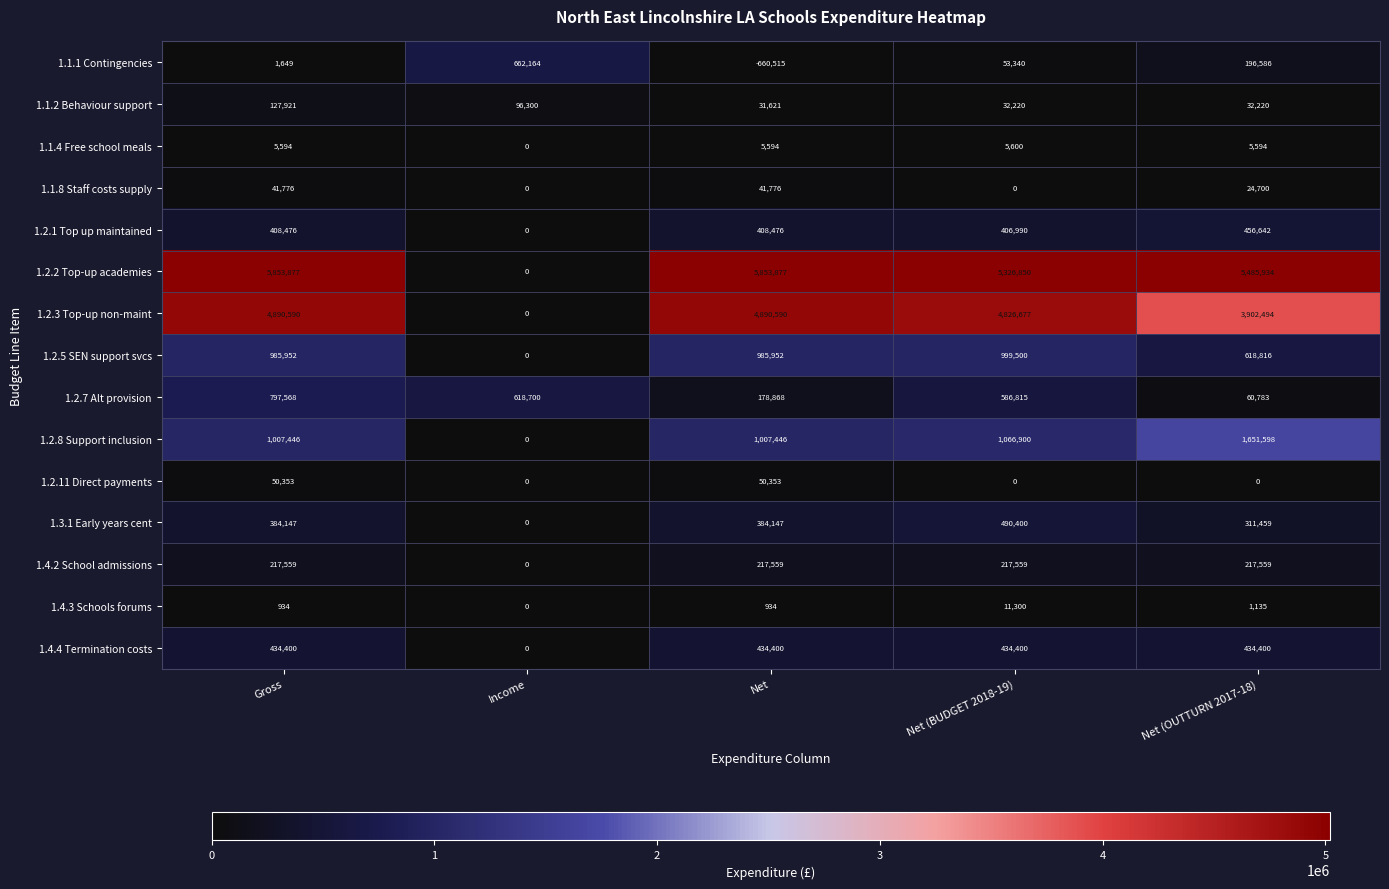

What is the smallest value displayed?

-660515